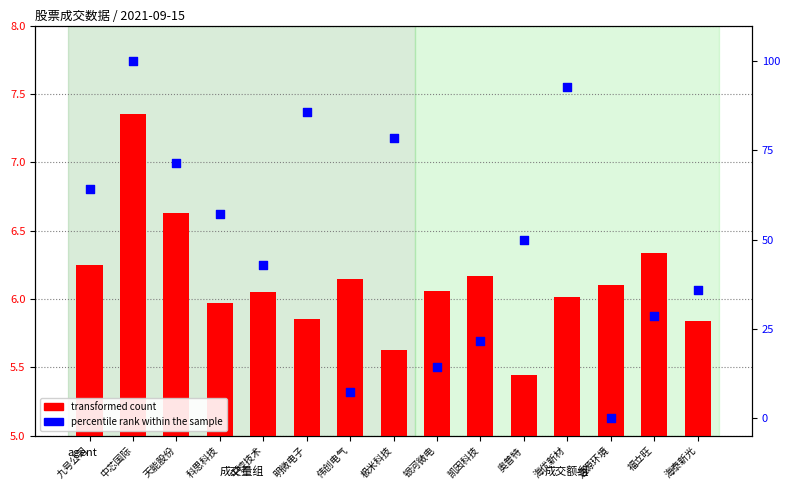

What are all the series names shown in the legend?

transformed count, percentile rank within the sample